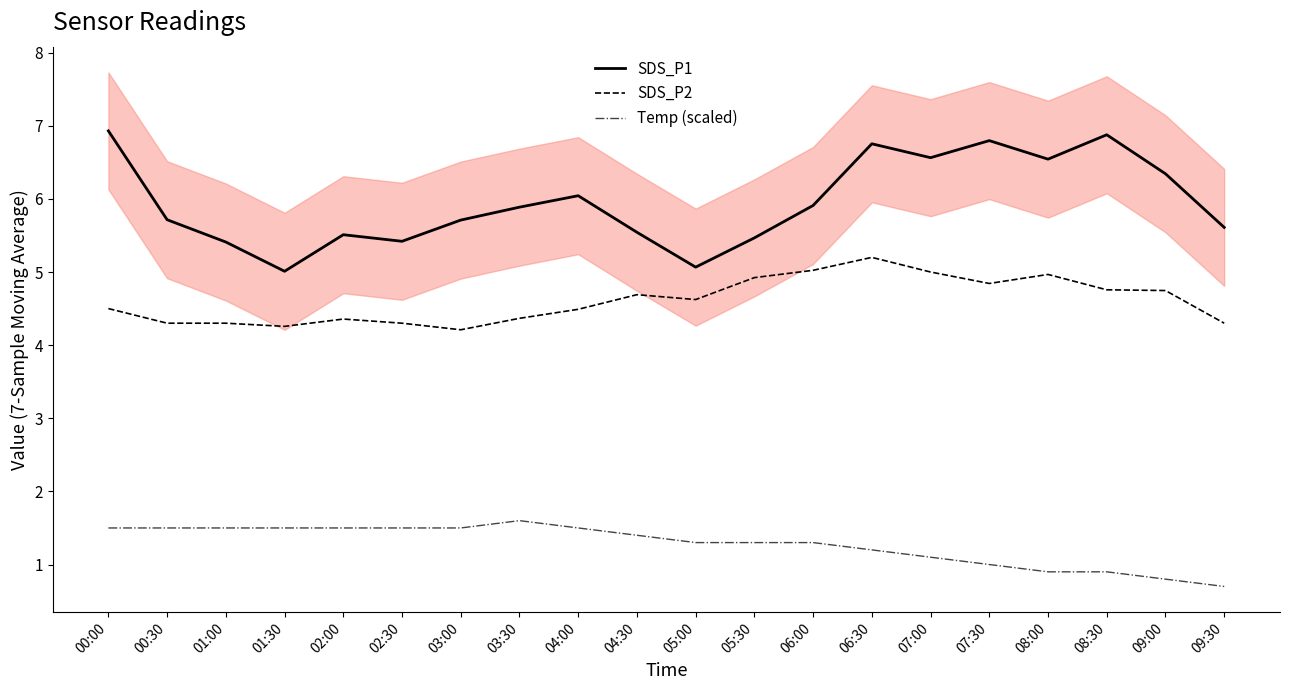

Reading left to right, what are all the values shown in this chart?

SDS_P1: 6.9	5.7	5.4	5.0	5.5	5.4	5.7	5.9	6.0	5.5	5.1	5.5	5.9	6.8	6.6	6.8	6.5	6.9	6.3	5.6
SDS_P2: 4.5	4.3	4.3	4.3	4.4	4.3	4.2	4.4	4.5	4.7	4.6	4.9	5.0	5.2	5.0	4.8	5.0	4.8	4.7	4.3
Temp (scaled): 1.5	1.5	1.5	1.5	1.5	1.5	1.5	1.6	1.5	1.4	1.3	1.3	1.3	1.2	1.1	1.0	0.9	0.9	0.8	0.7